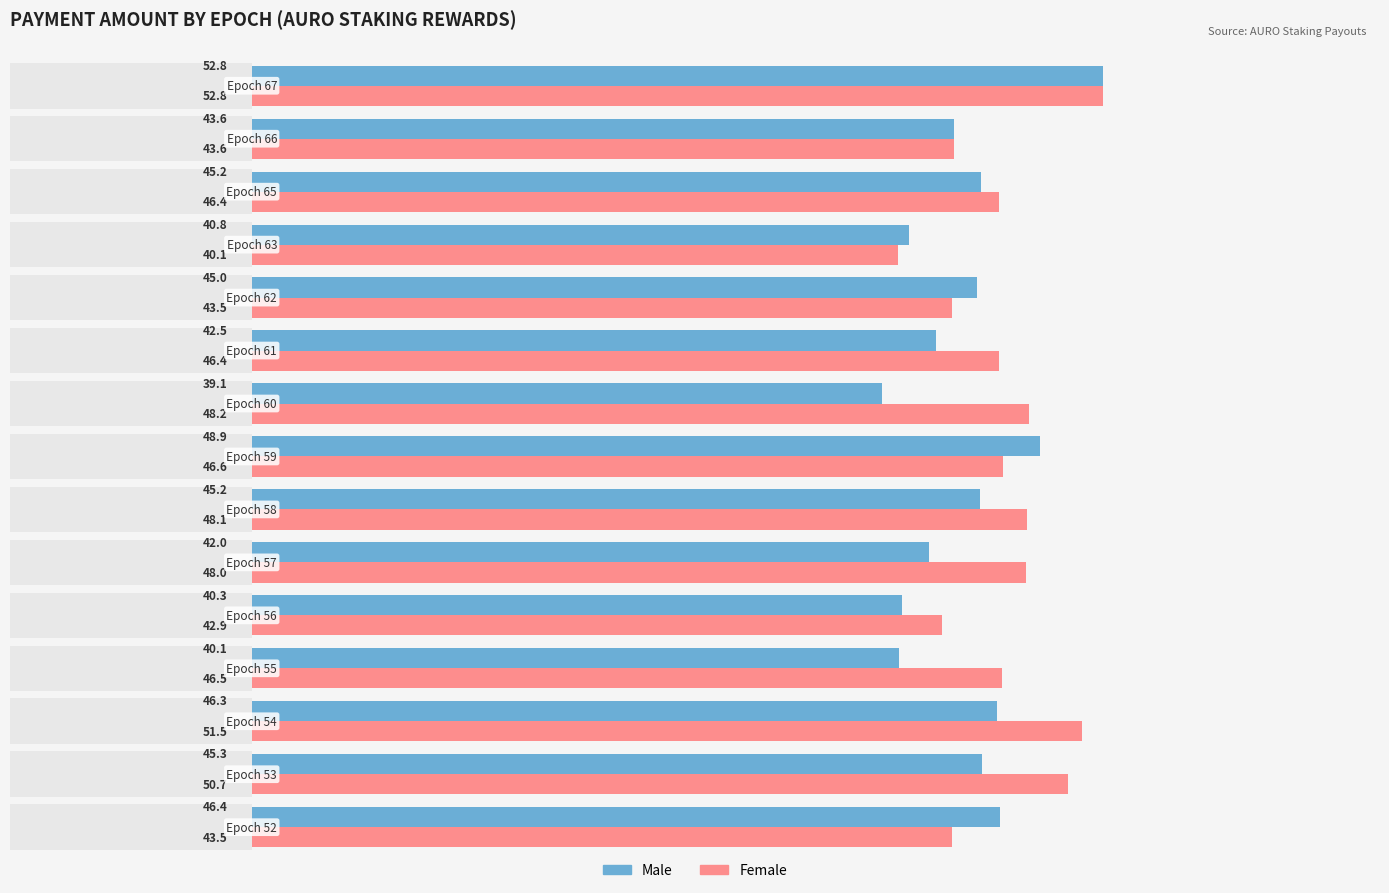

Reading left to right, transcribe all the data shown in this chart.

Male: 46.4	45.3	46.3	40.1	40.3	42.0	45.2	48.9	39.1	42.5	45.0	40.8	45.2	43.6	52.8
Female: 43.5	50.7	51.5	46.5	42.9	48.0	48.1	46.6	48.2	46.4	43.5	40.1	46.4	43.6	52.8